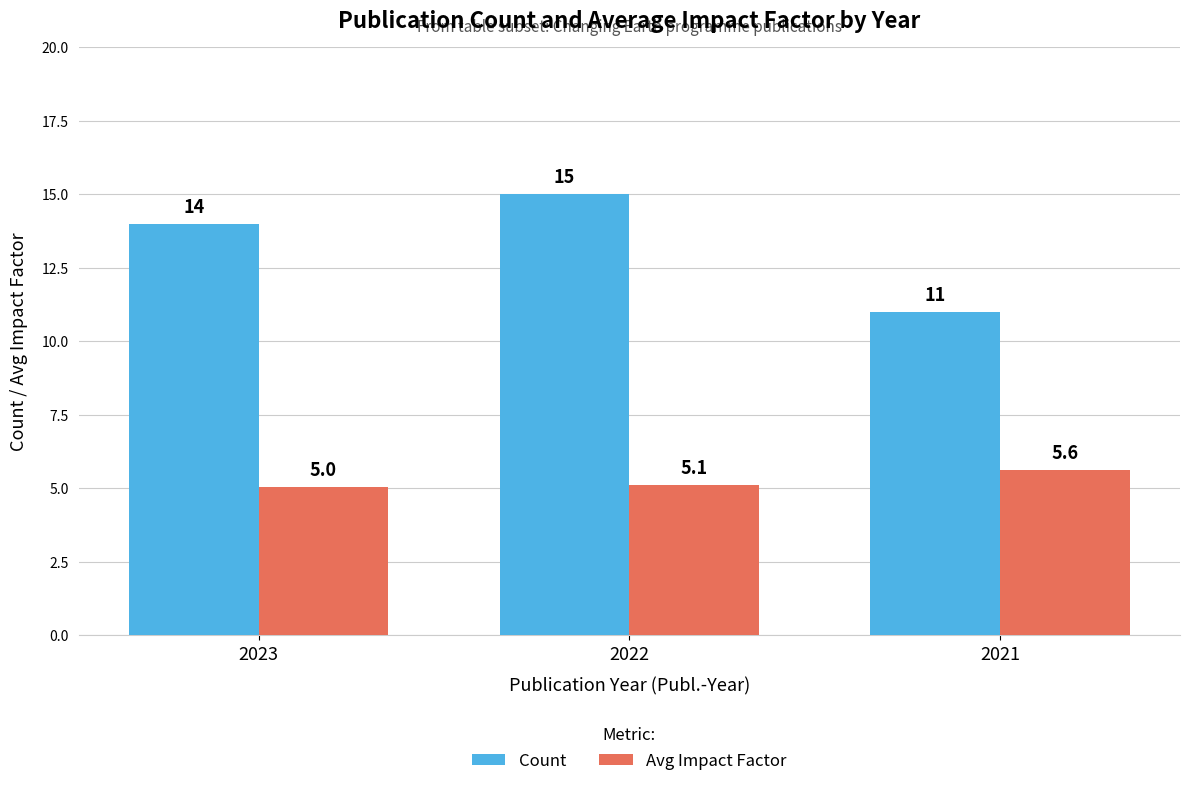

Which category has the lowest value across all series?

2023